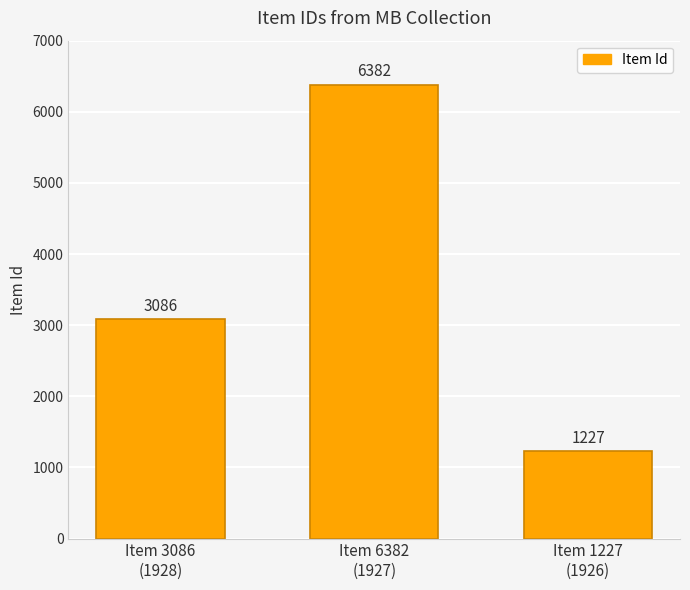

List the labels in order of value, largest first.

Item 6382
(1927), Item 3086
(1928), Item 1227
(1926)